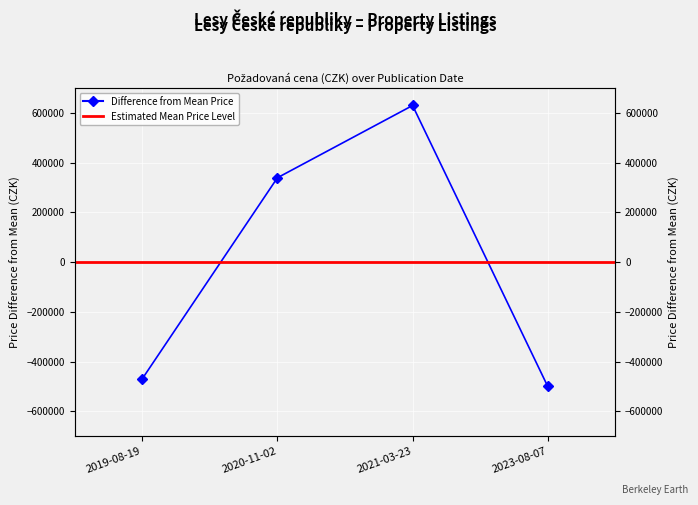

At which label is the value closest to 64955?

2020-11-02